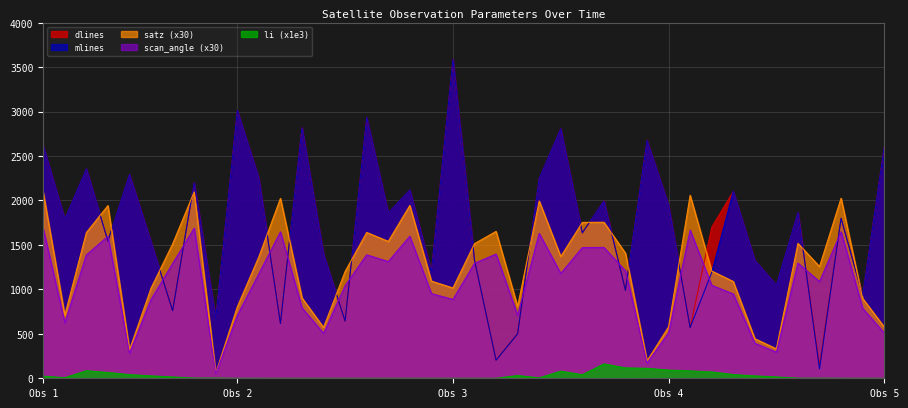

What is the maximum value for li (x1e3)?

162.0